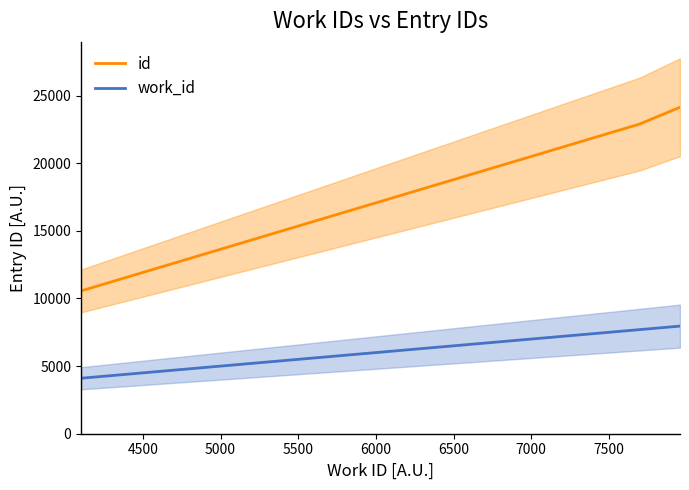

Rank the series by their average value, from highest to lowest.

id, work_id